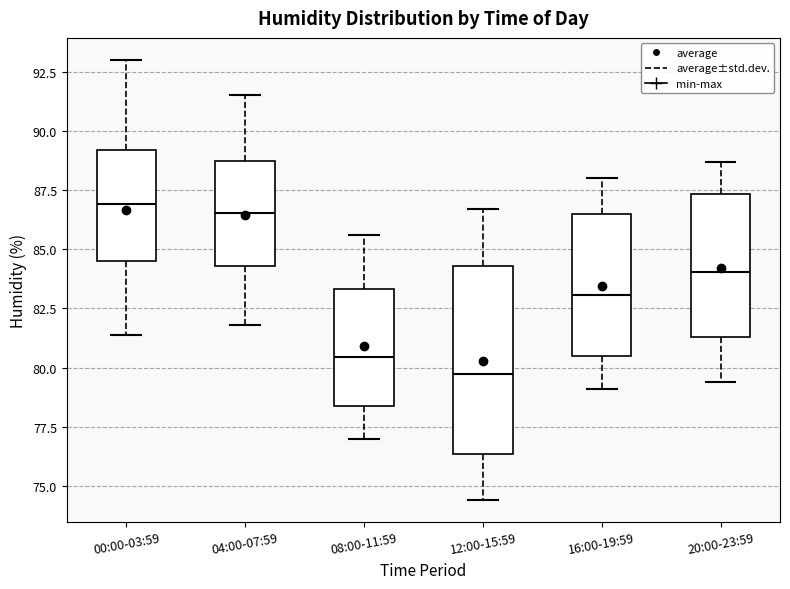

Where does the median line of the box for 20:00-23:59 sit on the y-axis? The values are not printed on the chart, so give them approximately, as read against the axis.

84.0